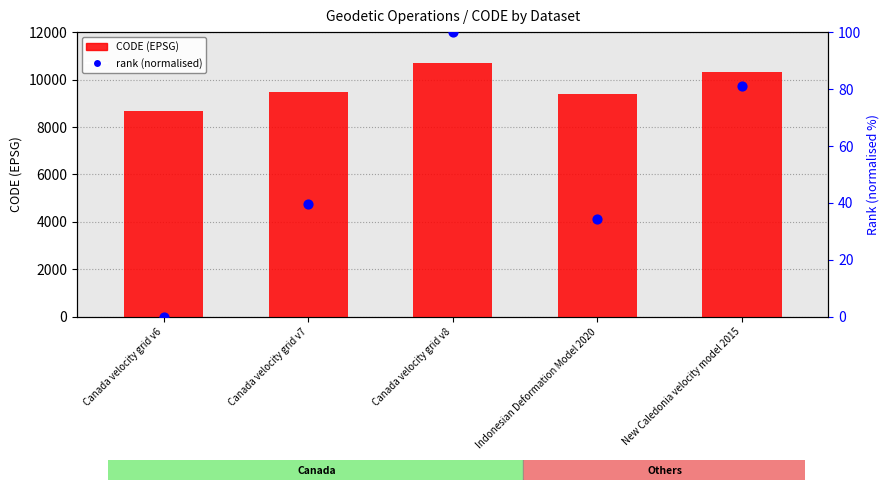

What are all the series names shown in the legend?

CODE, rank (normalised)